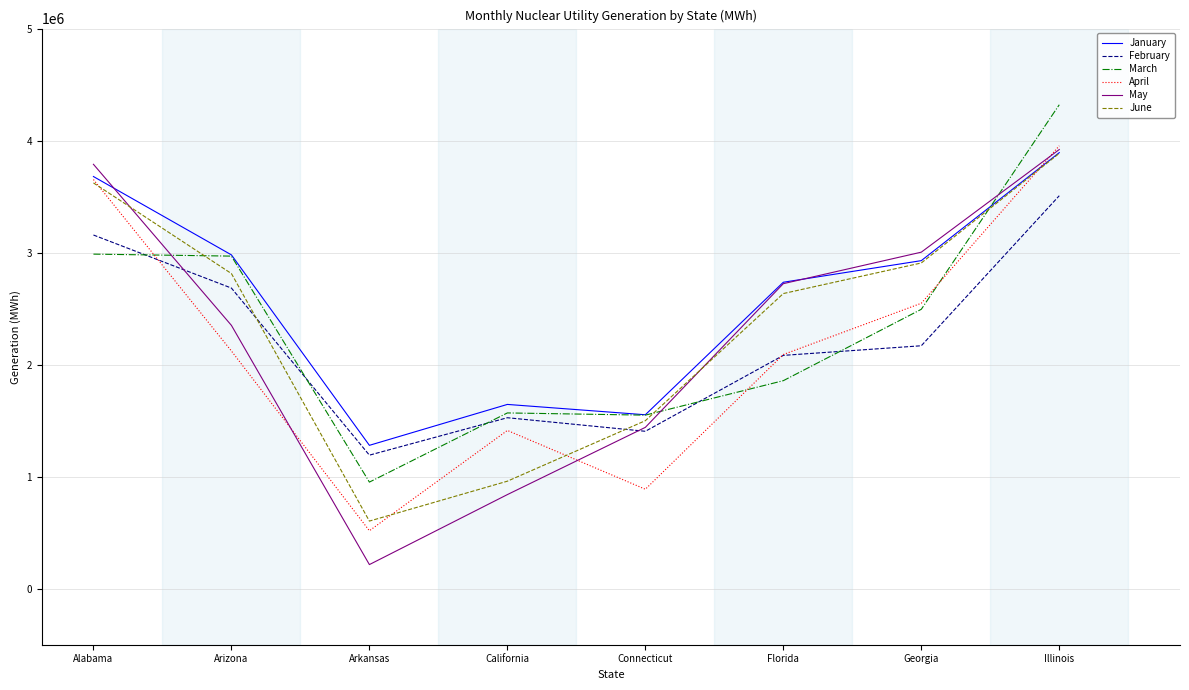

How many intersections are there between February and June?

2